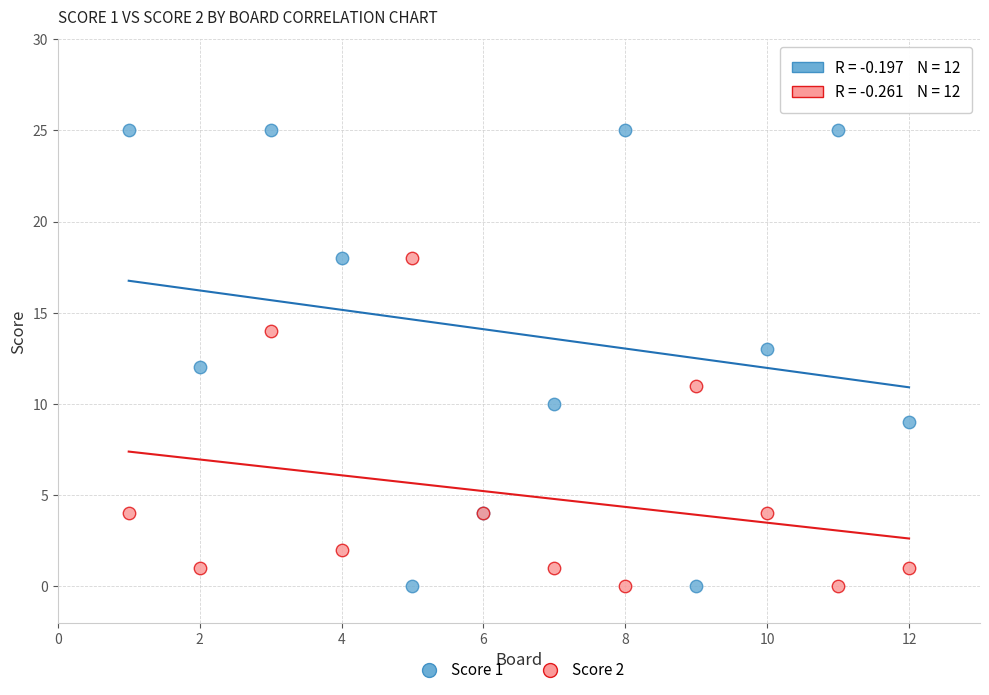

Which series has the largest Y range (max minus min)?

Score 1